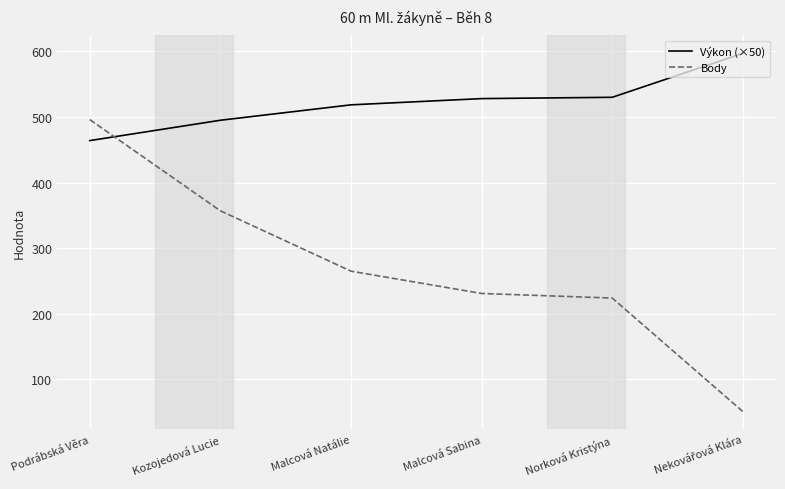

The Body series shows 168.4 at Malcová Natálie. True or false?

False